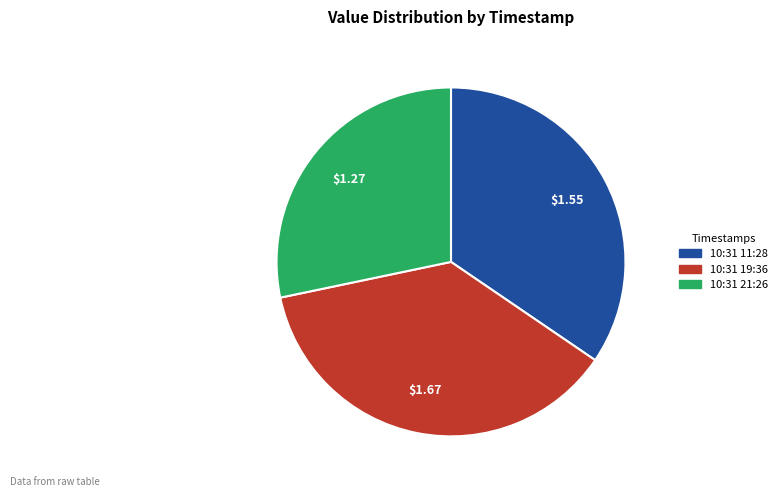

Is there any slice that represents more than half of the pie?

No